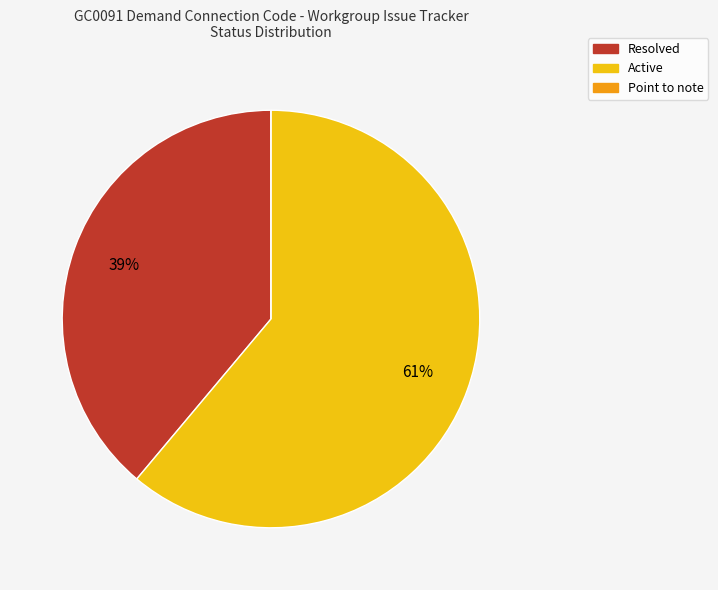

Is there a majority slice in this chart?

Yes